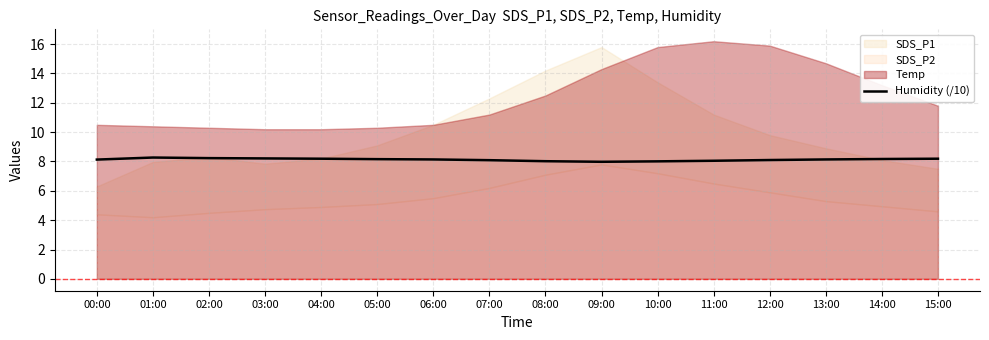

True or false: the data has more than 0 interior local peaks.

True